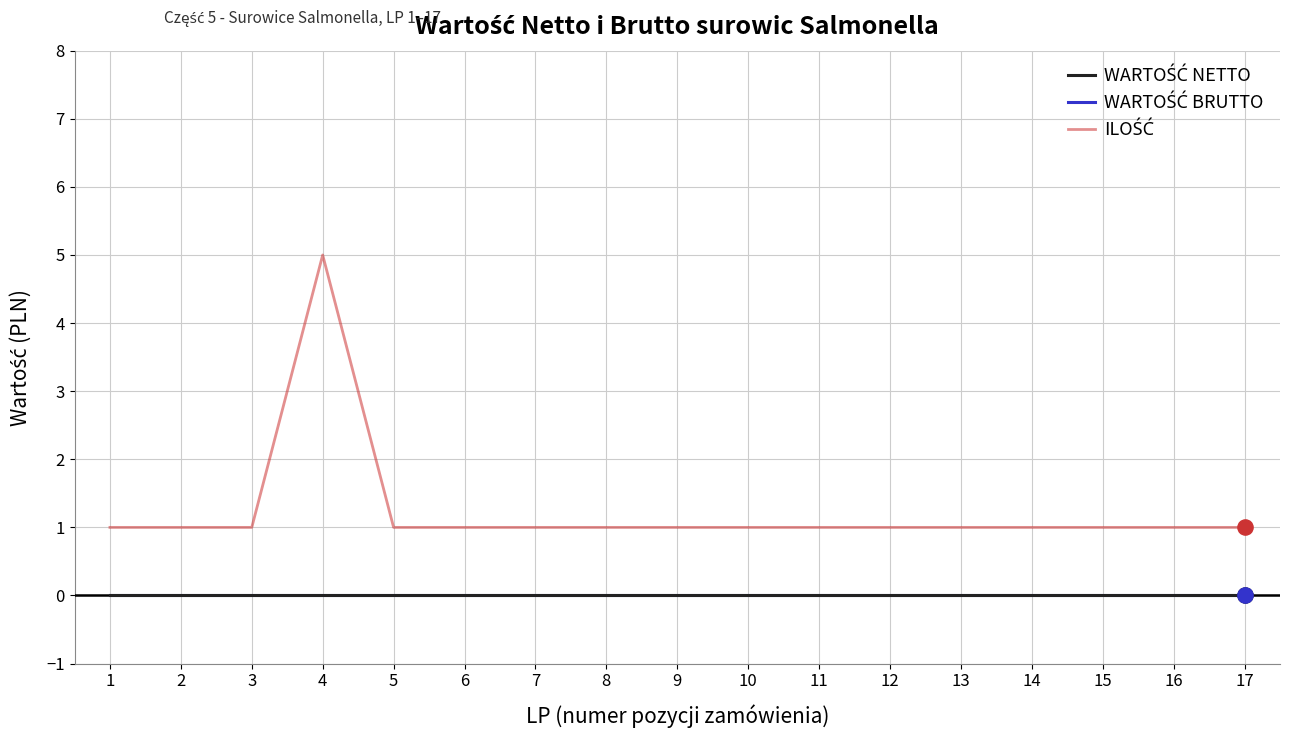

Does the chart have visible grid lines?

Yes